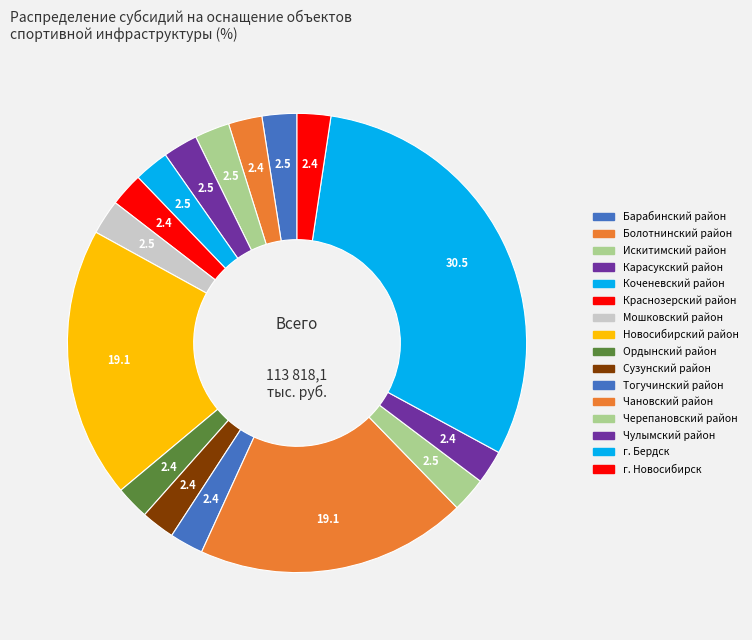

Is it true that Краснозерский район is 2% of the pie?

True